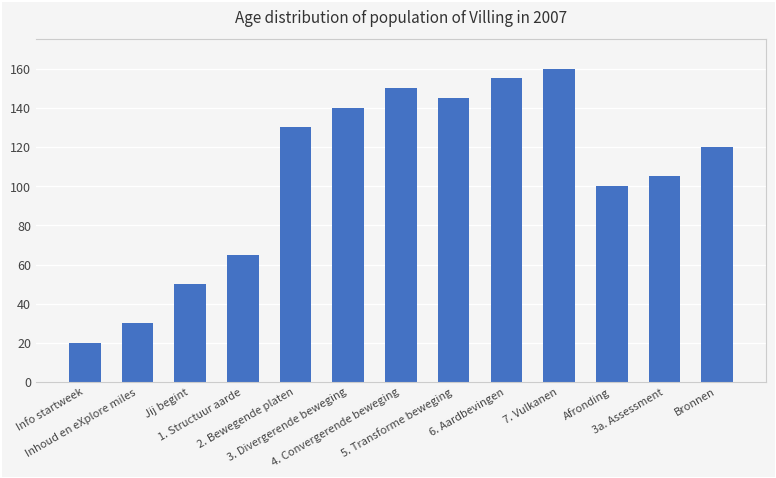

Does the chart contain any negative values?

No